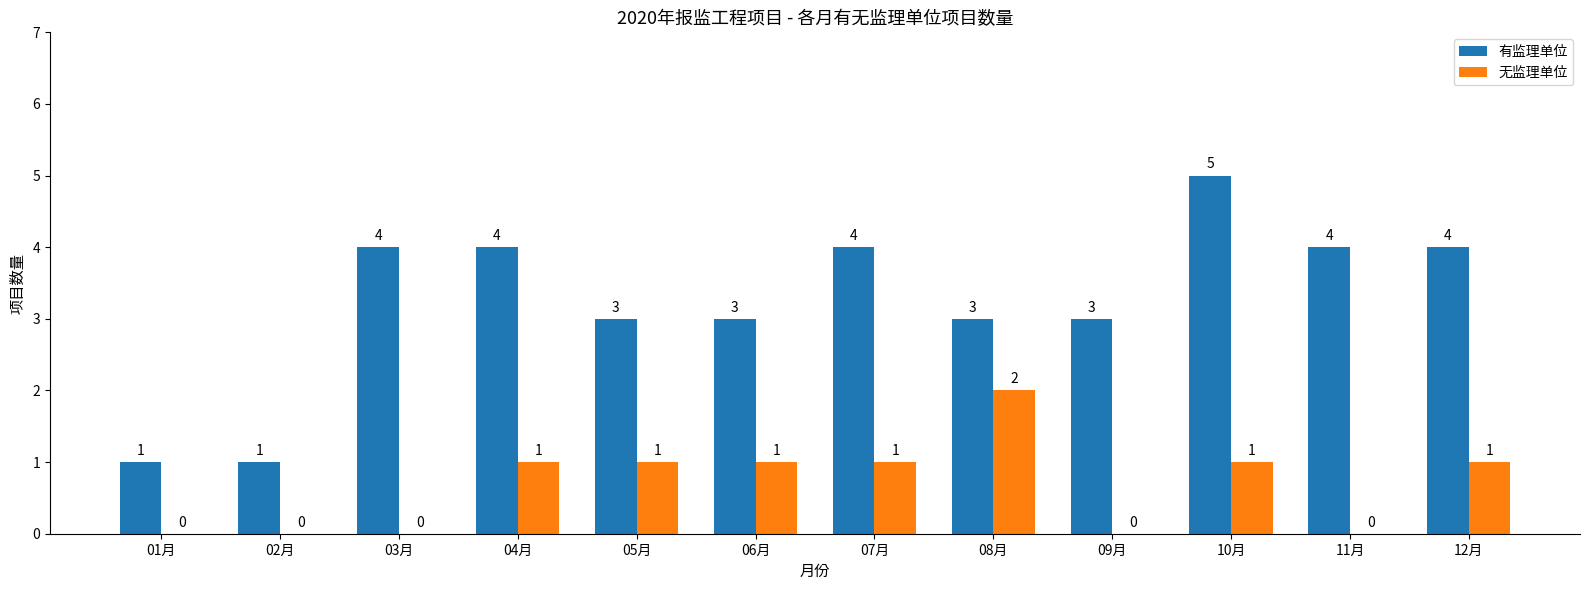

Is it true that 有监理单位 equals 2 at 03月?

False